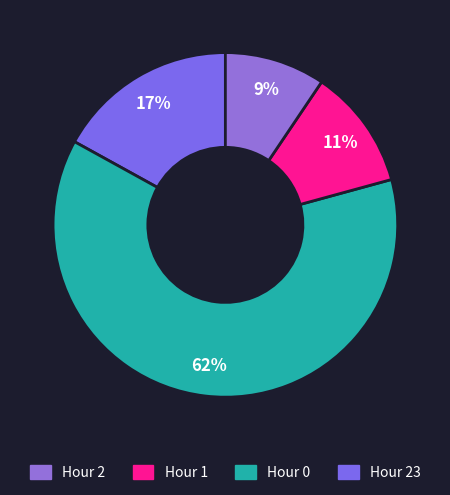

What is the smallest slice in the pie chart?

Hour 2